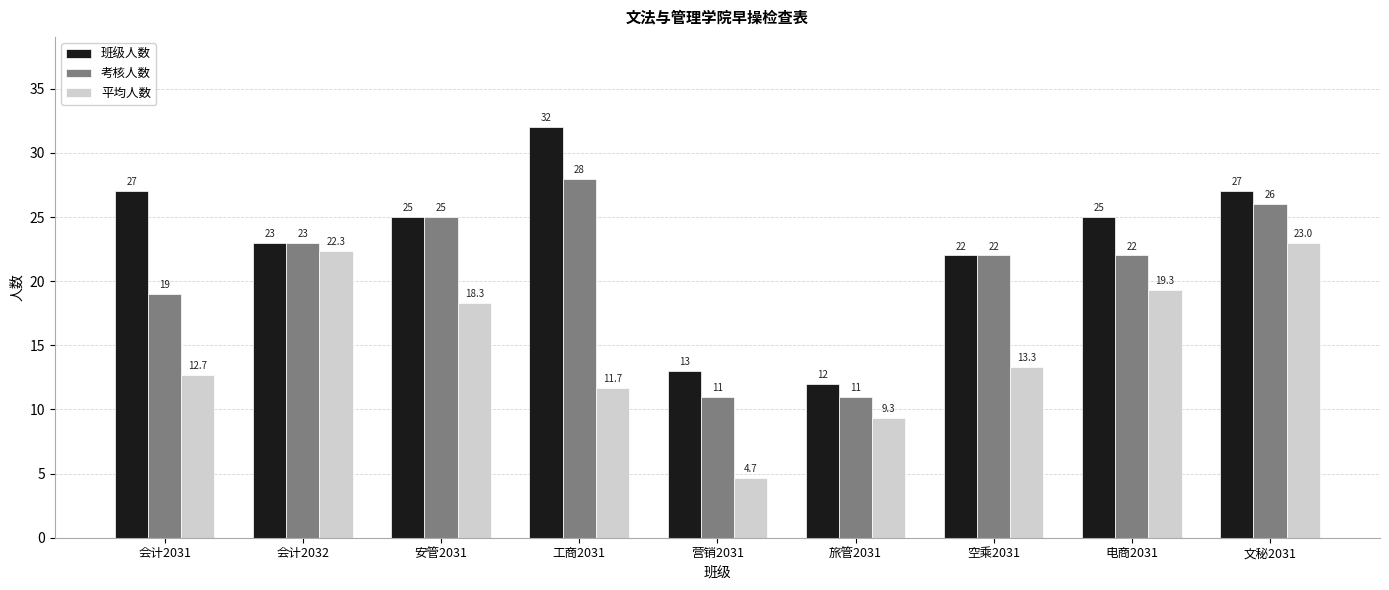

At which category is the sum across all series the highest?

文秘2031